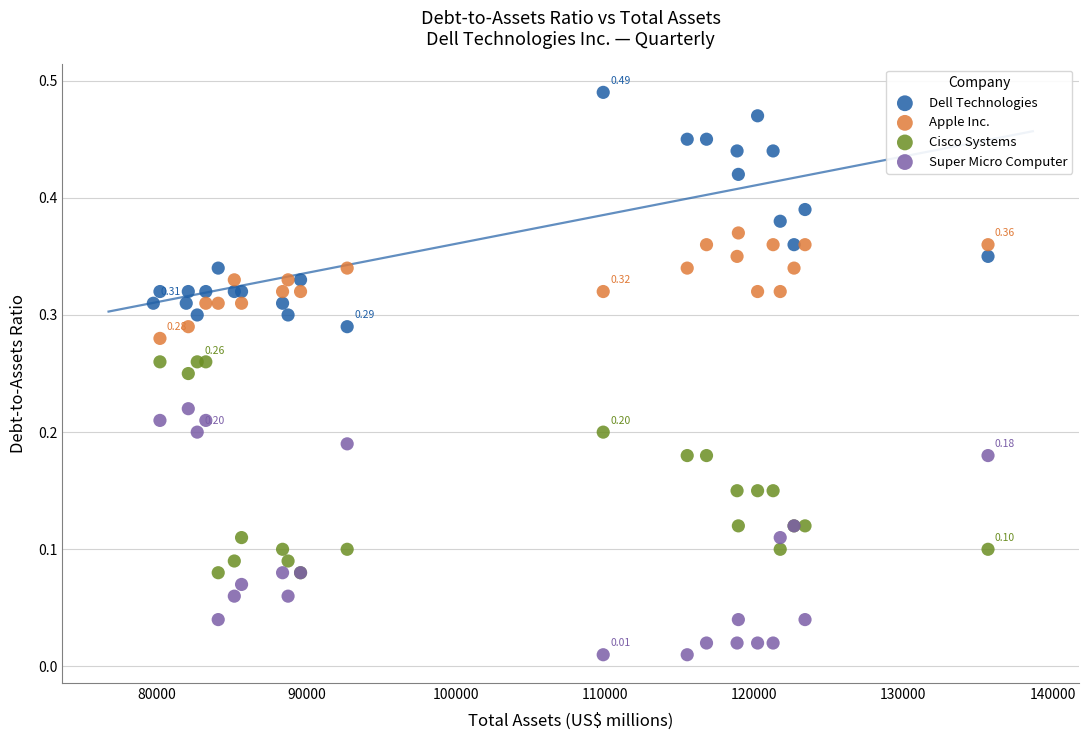

Which series reaches the minimum Y coordinate?

Super Micro Computer